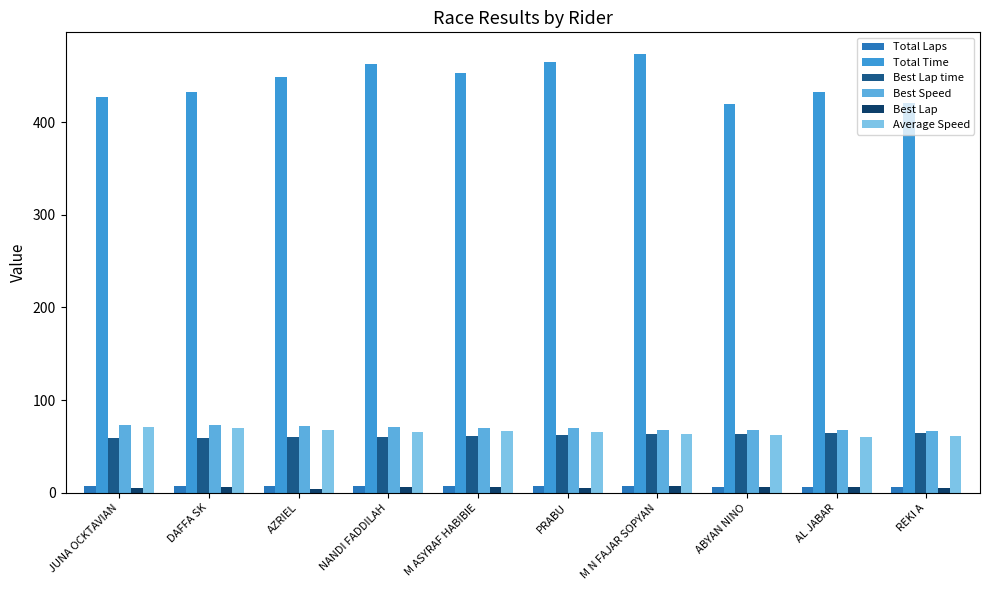

How many groups of bars are there?

10